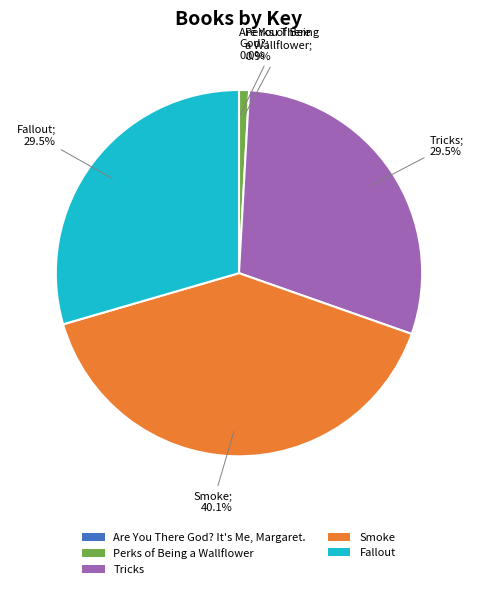

What is the ratio of the value at Smoke to the value at Perks of Being a Wallflower?

45.6